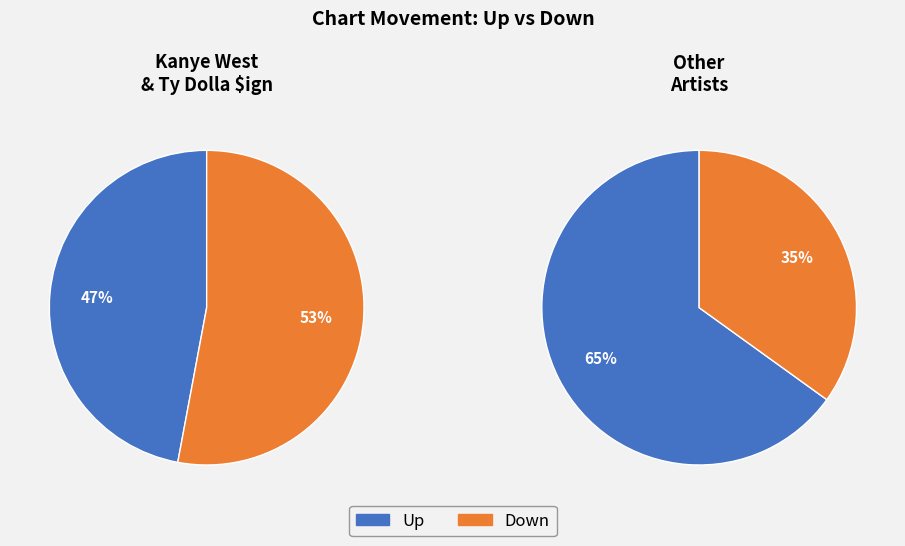

Which category has the biggest portion of the pie?

up